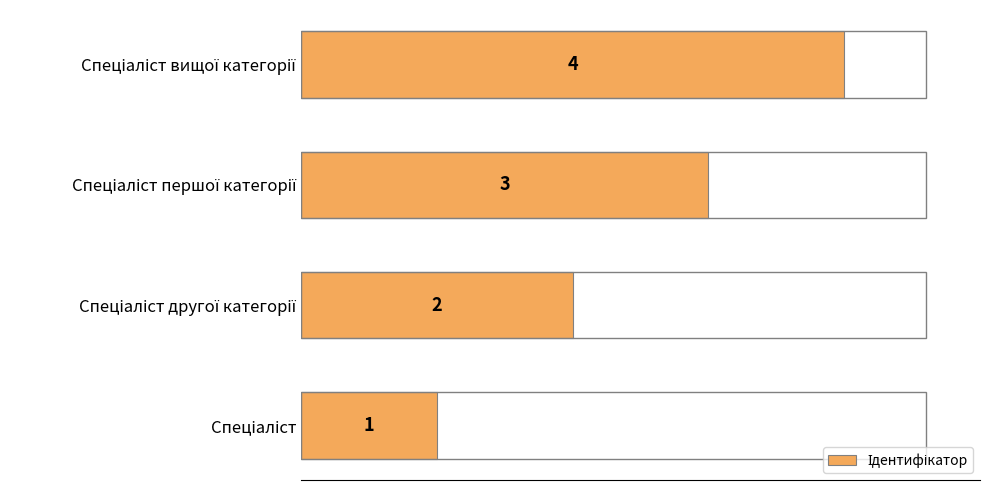

Count the values in the range 2 to 4.

3